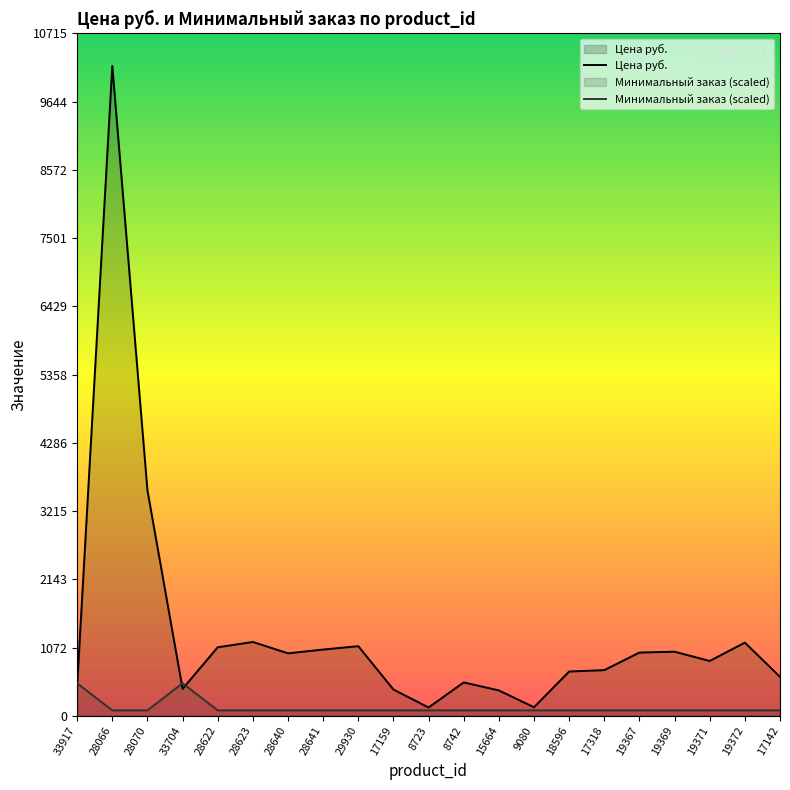

What is the smallest value displayed?

85.0